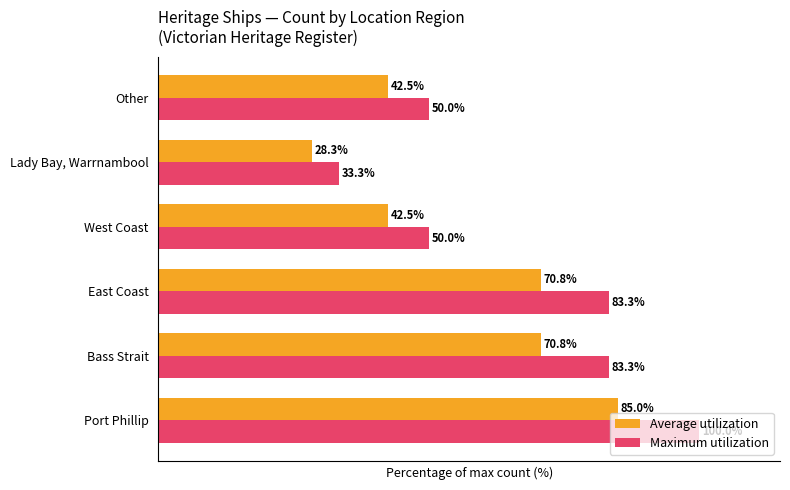

Which series has the largest range (max minus min)?

Maximum utilization